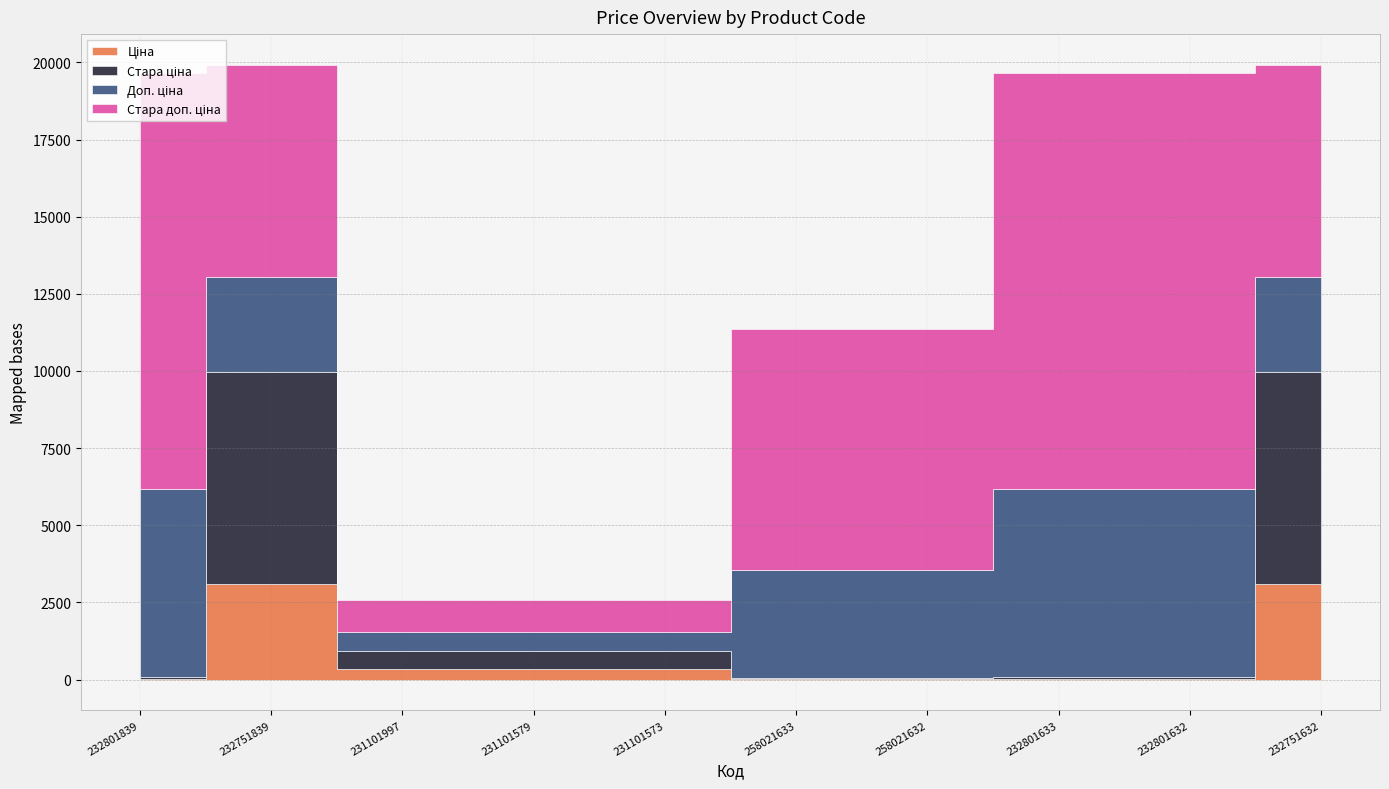

At which category does Ціна reach its first local peak?

232751839